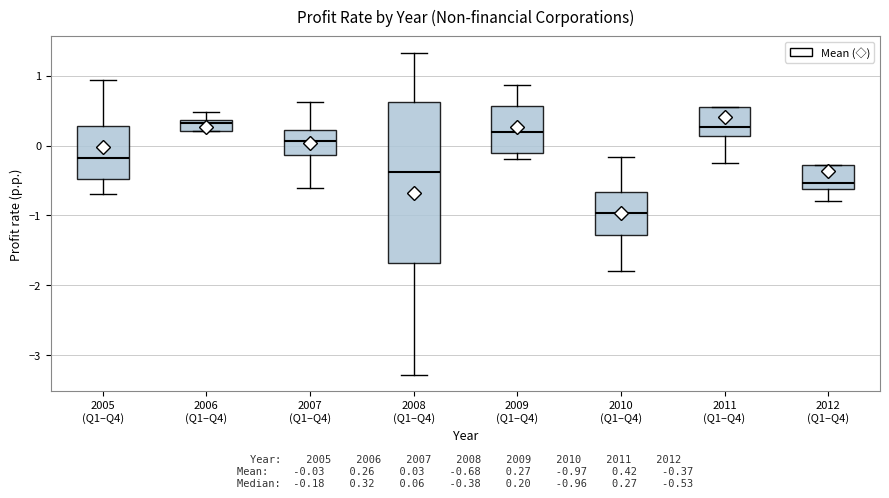

Which box is the tallest, from its lower edge to its upper edge?

2008 (Q1–Q4)